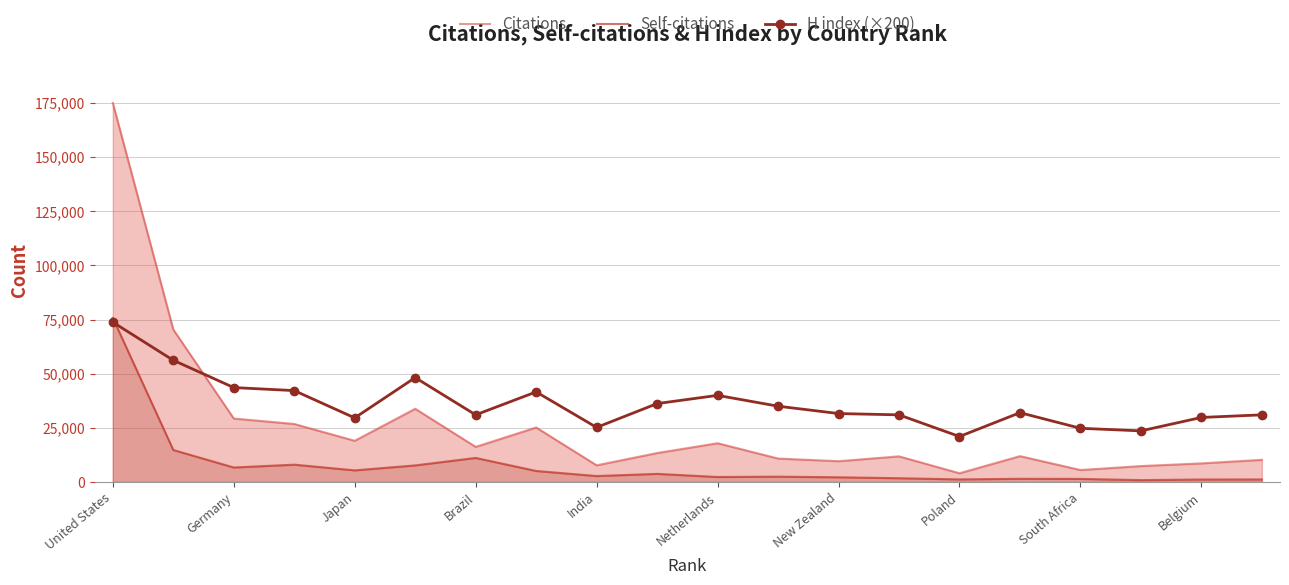

Is it true that Self-citations equals 2114 at 15?

False